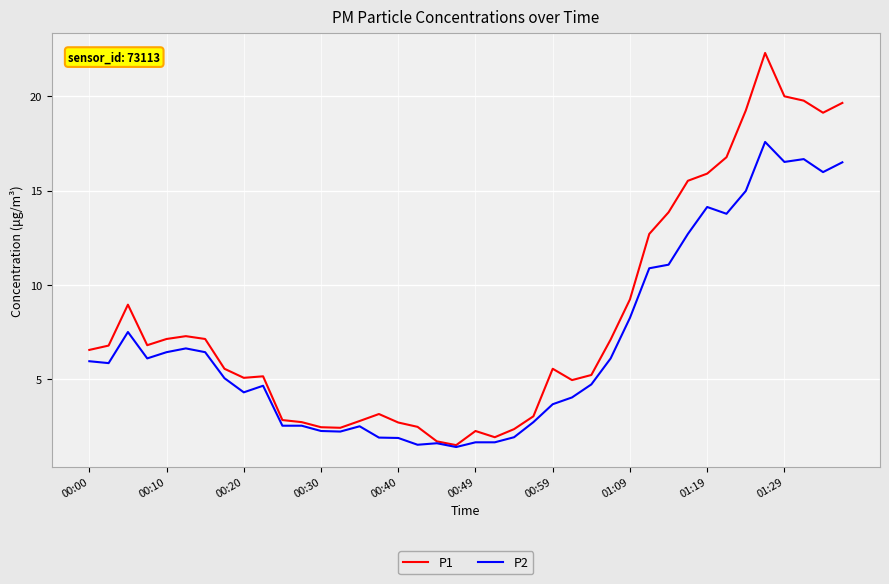

Which series has the largest range (max minus min)?

P1